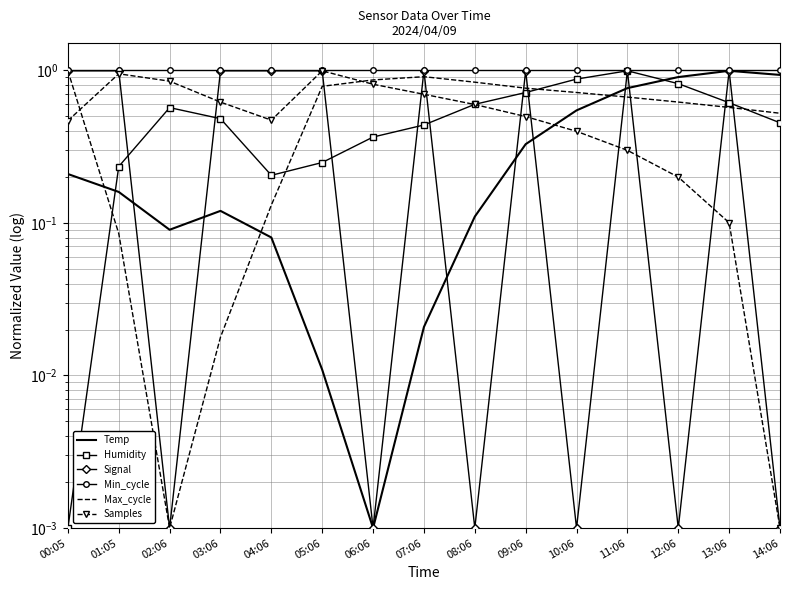

At how many categories does at least one series exceed 0?

15